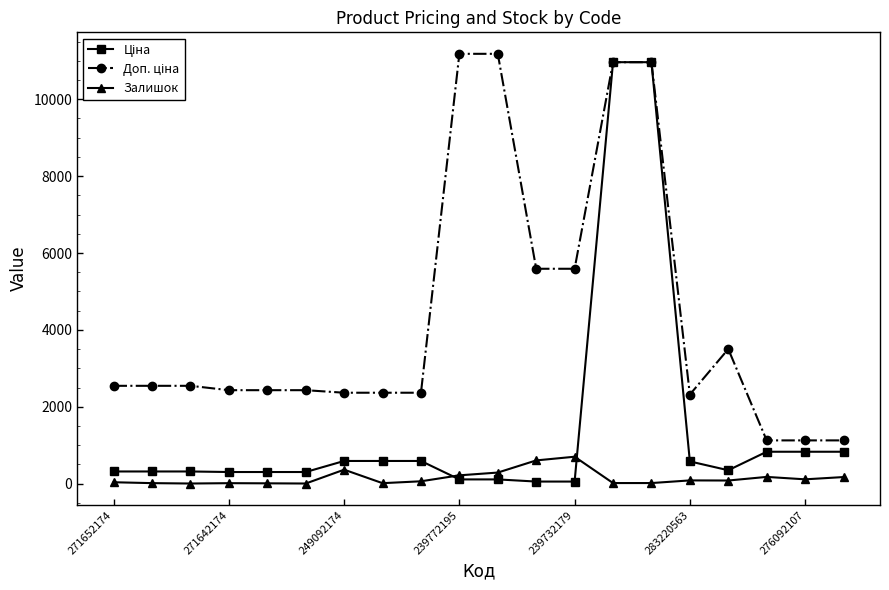

What is the maximum value shown in the chart?

11182.0